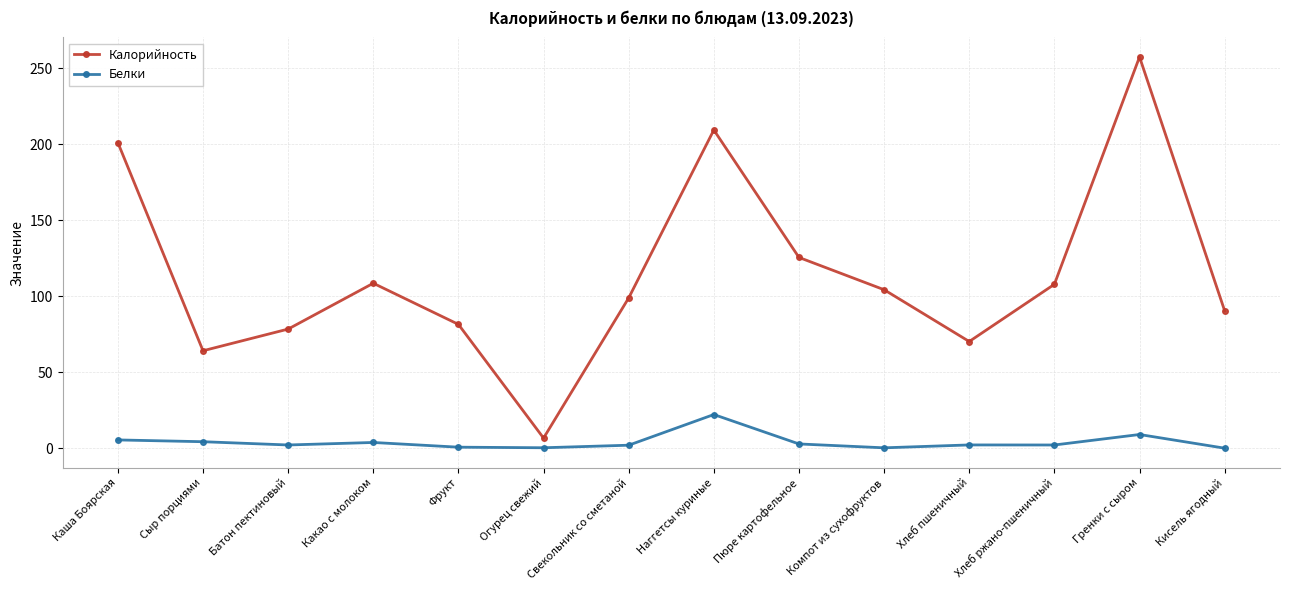

What position from the left is Какао с молоком?

4